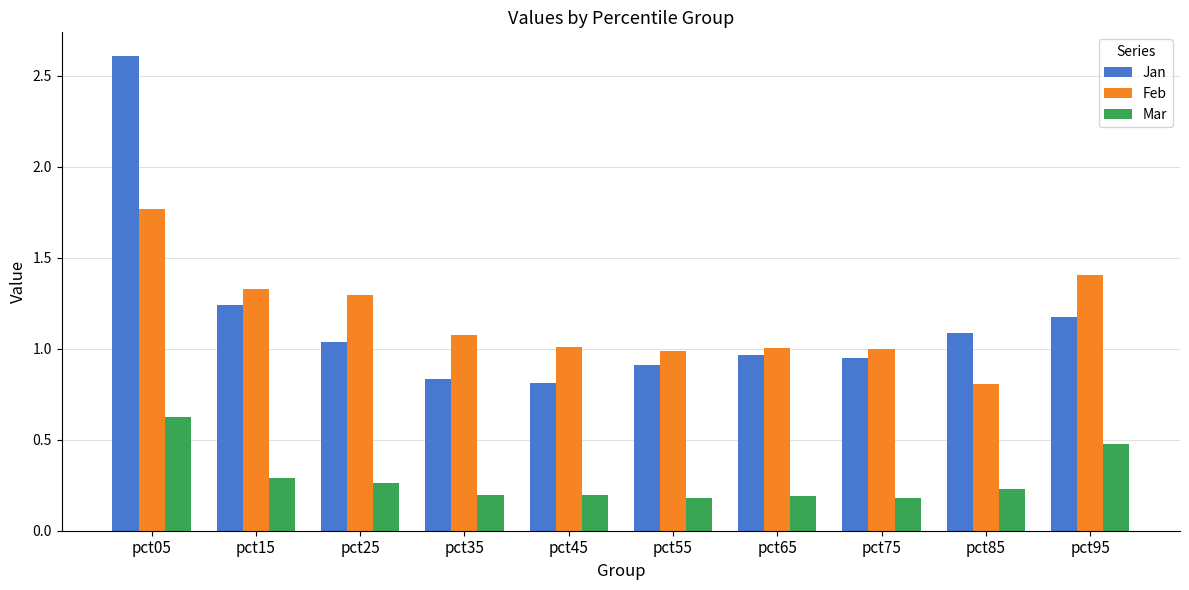

What is the difference between the Jan values at pct65 and pct55?

0.1